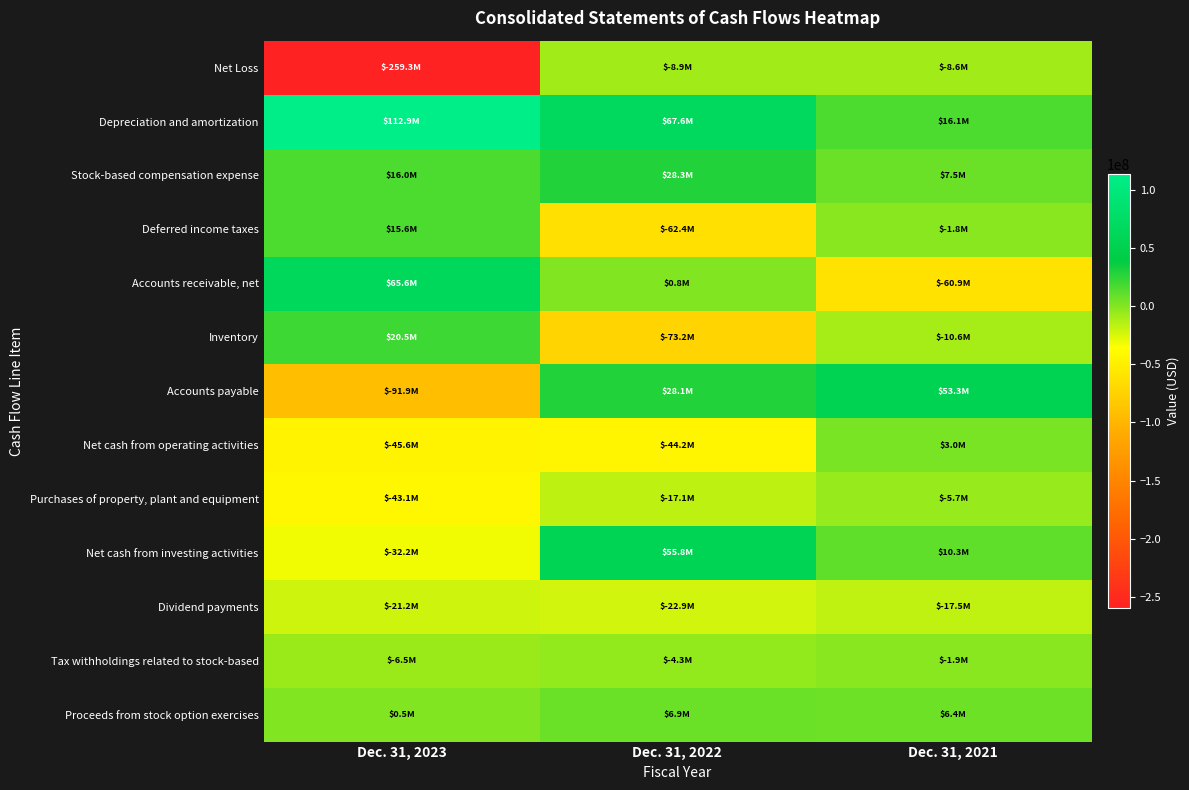

Reading left to right, what are all the values shown in this chart?

Net Loss: Dec. 31, 2023=-259343000	Dec. 31, 2022=-8888000	Dec. 31, 2021=-8635000
Depreciation and amortization: Dec. 31, 2023=112949000	Dec. 31, 2022=67553000	Dec. 31, 2021=16084000
Stock-based compensation expense: Dec. 31, 2023=16016000	Dec. 31, 2022=28322000	Dec. 31, 2021=7480000
Deferred income taxes: Dec. 31, 2023=15558000	Dec. 31, 2022=-62388000	Dec. 31, 2021=-1784000
Accounts receivable, net: Dec. 31, 2023=65612000	Dec. 31, 2022=788000	Dec. 31, 2021=-60864000
Inventory: Dec. 31, 2023=20537000	Dec. 31, 2022=-73237000	Dec. 31, 2021=-10638000
Accounts payable: Dec. 31, 2023=-91907000	Dec. 31, 2022=28105000	Dec. 31, 2021=53270000
Net cash from operating activities: Dec. 31, 2023=-45604000	Dec. 31, 2022=-44228000	Dec. 31, 2021=3008000
Purchases of property, plant and equipment: Dec. 31, 2023=-43121000	Dec. 31, 2022=-17072000	Dec. 31, 2021=-5669000
Net cash from investing activities: Dec. 31, 2023=-32204000	Dec. 31, 2022=55831000	Dec. 31, 2021=10266000
Dividend payments: Dec. 31, 2023=-21237000	Dec. 31, 2022=-22885000	Dec. 31, 2021=-17529000
Tax withholdings related to stock-based: Dec. 31, 2023=-6458000	Dec. 31, 2022=-4253000	Dec. 31, 2021=-1860000
Proceeds from stock option exercises: Dec. 31, 2023=540000	Dec. 31, 2022=6904000	Dec. 31, 2021=6431000